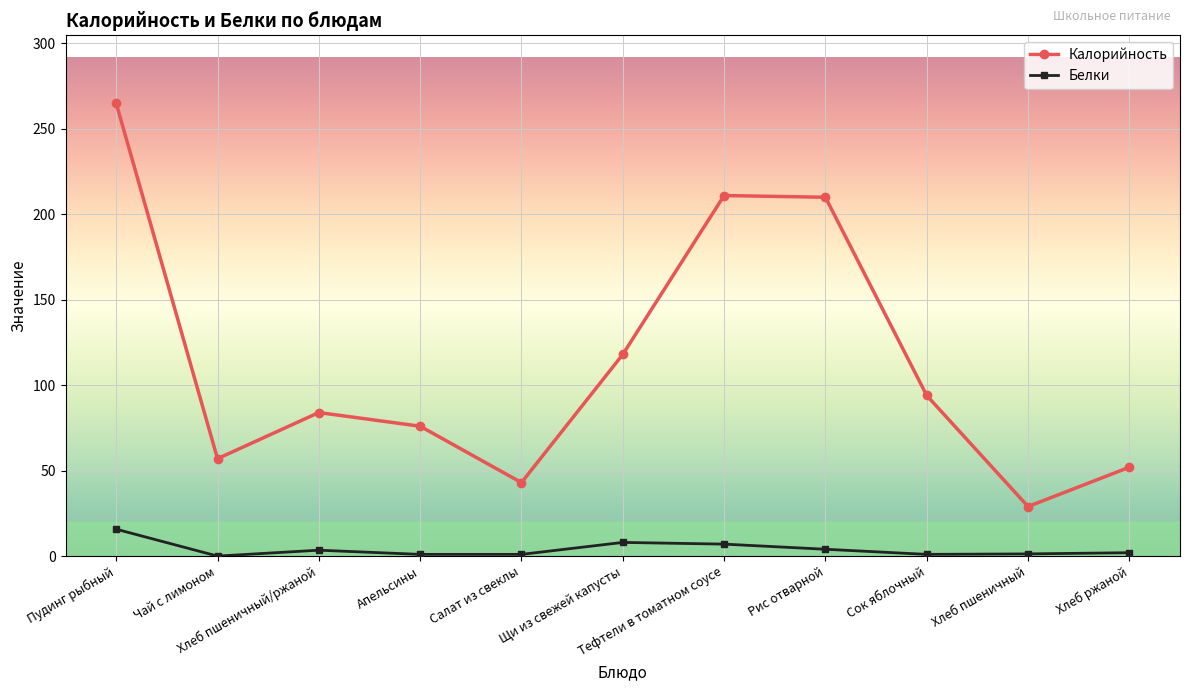

List the series in order of their peak value, highest first.

Калорийность, Белки